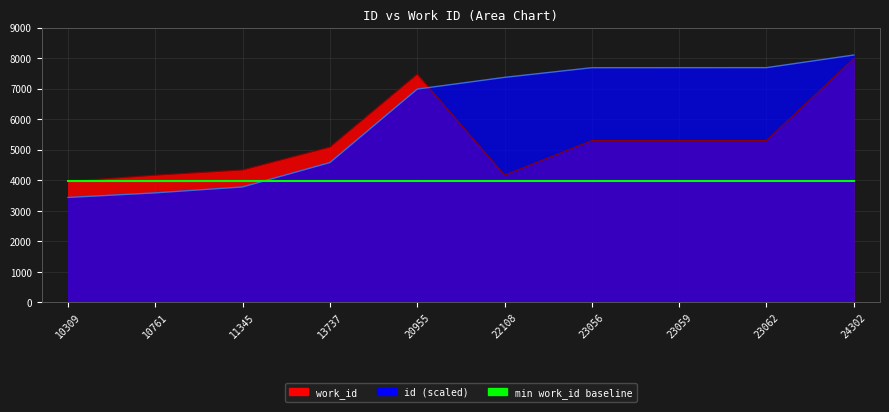

Which series has the widest spread of values?

id